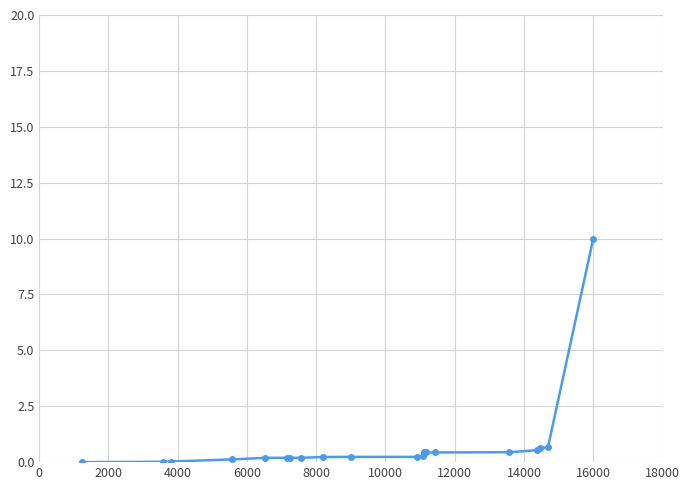

What is the value of the 13th point from the left?

0.4